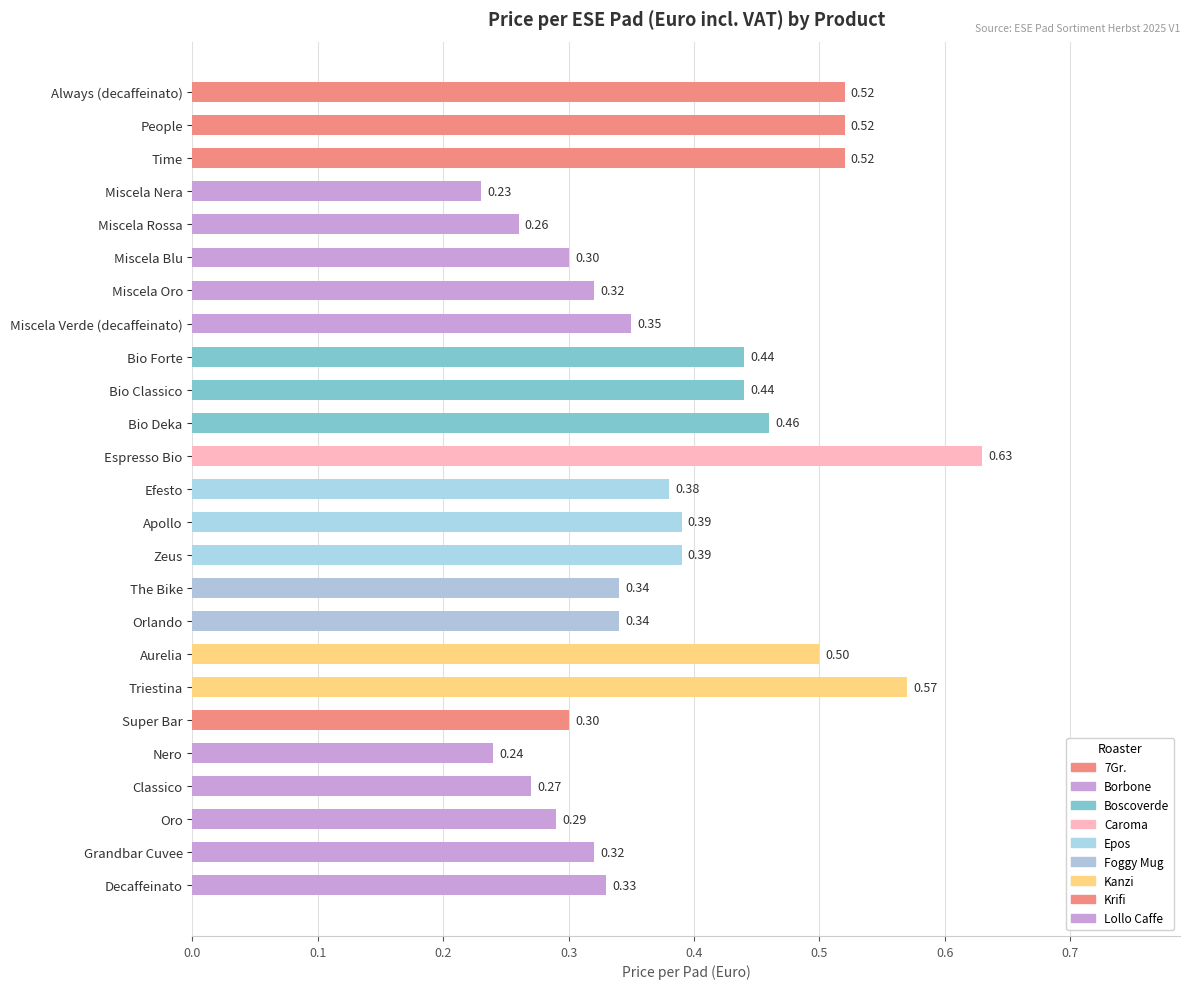

Which category has the highest value across all series?

Espresso Bio